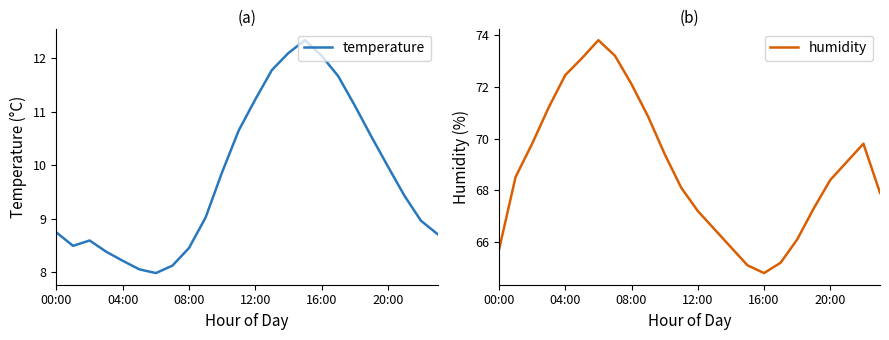

At how many categories does at least one series exceed 63?

24